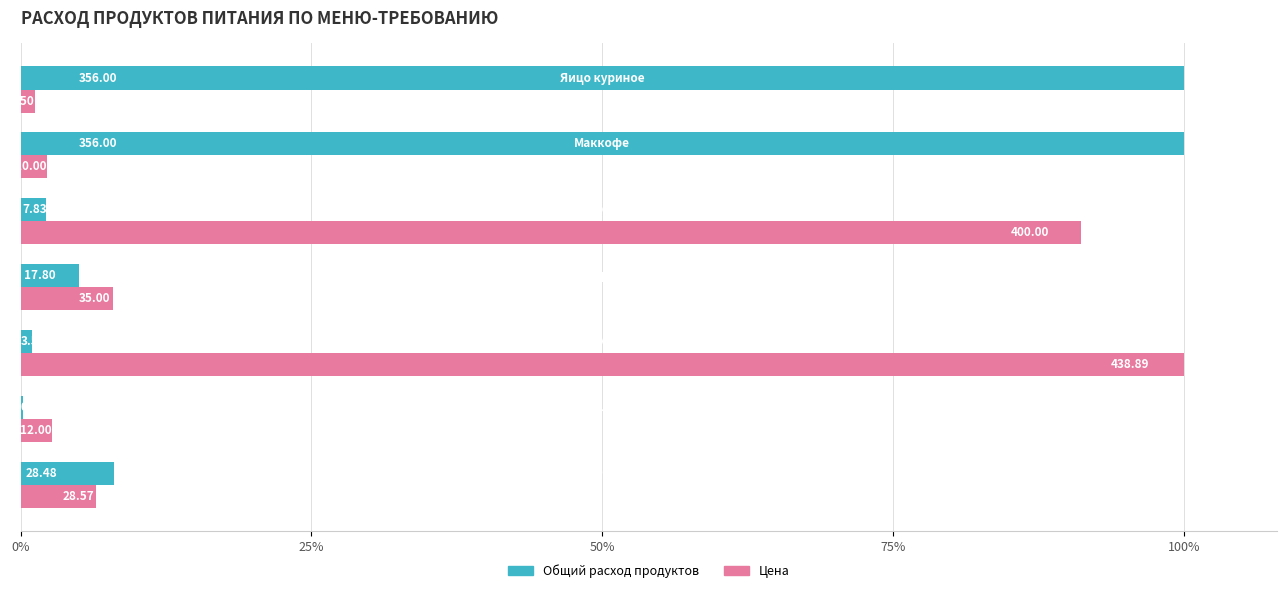

What are all the series names shown in the legend?

Общий расход продуктов, Цена